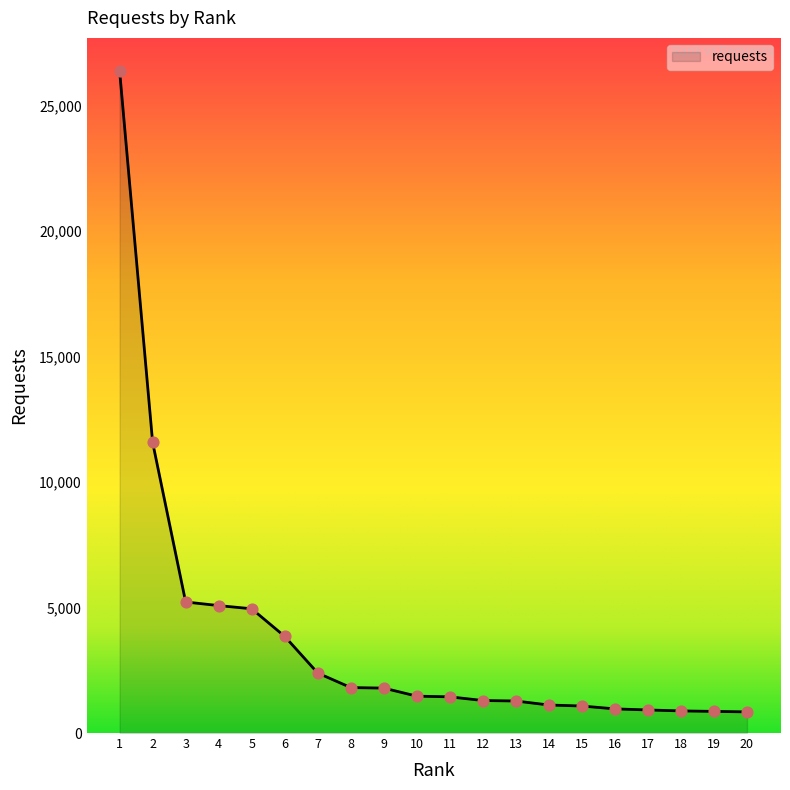

Approximately how many times larger is the value at 16 compared to 12?

0.7